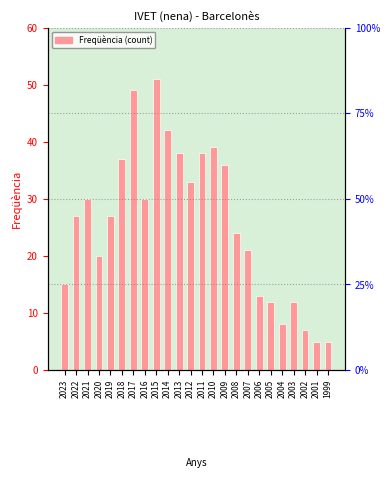

How many bars are there in total?

24